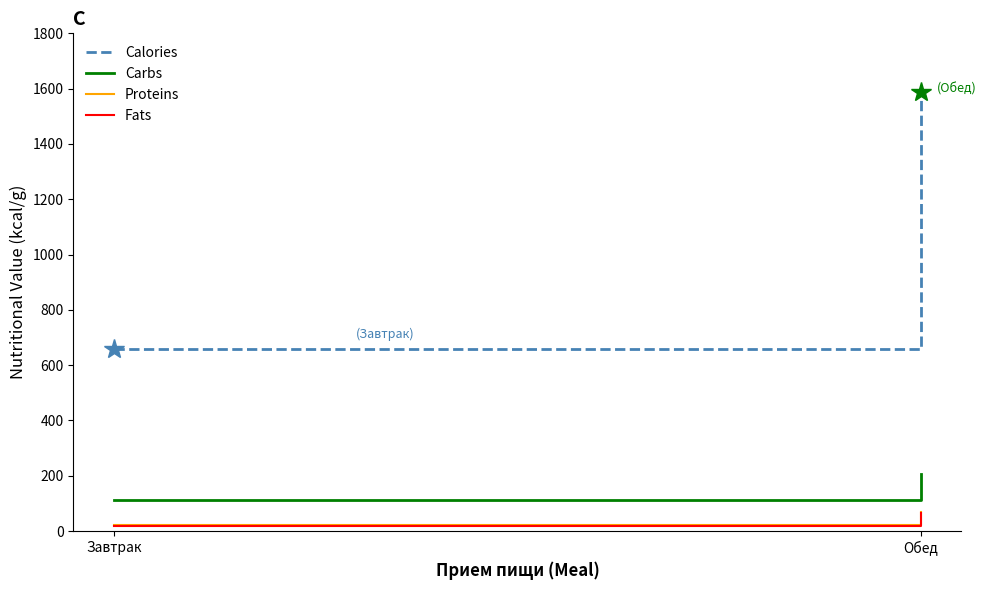

How many series are shown in this chart?

4